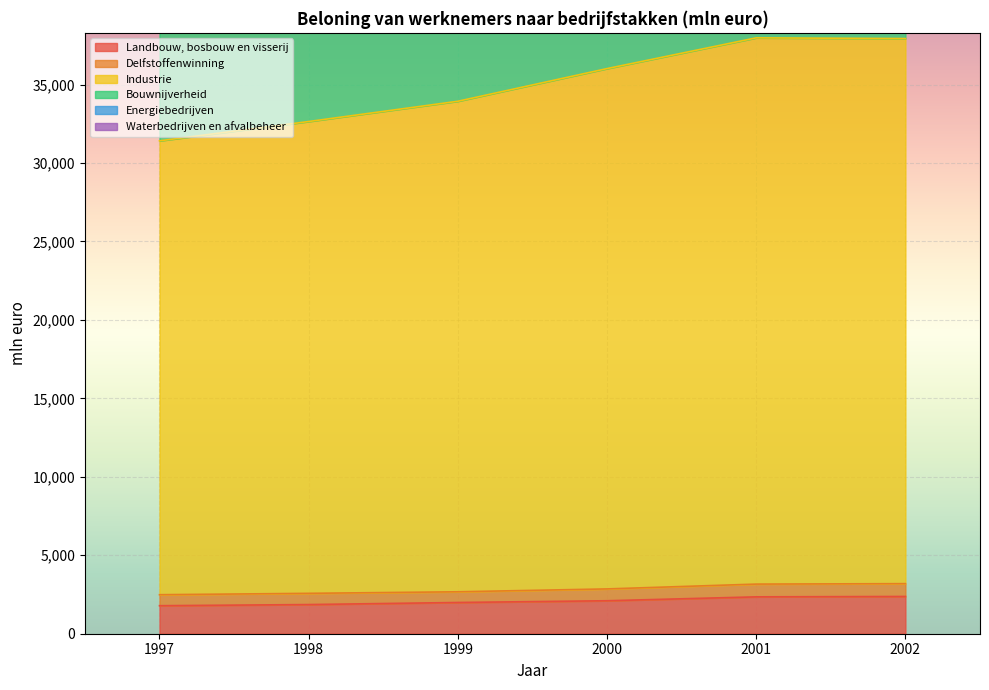

What is the greatest value displayed?

56637